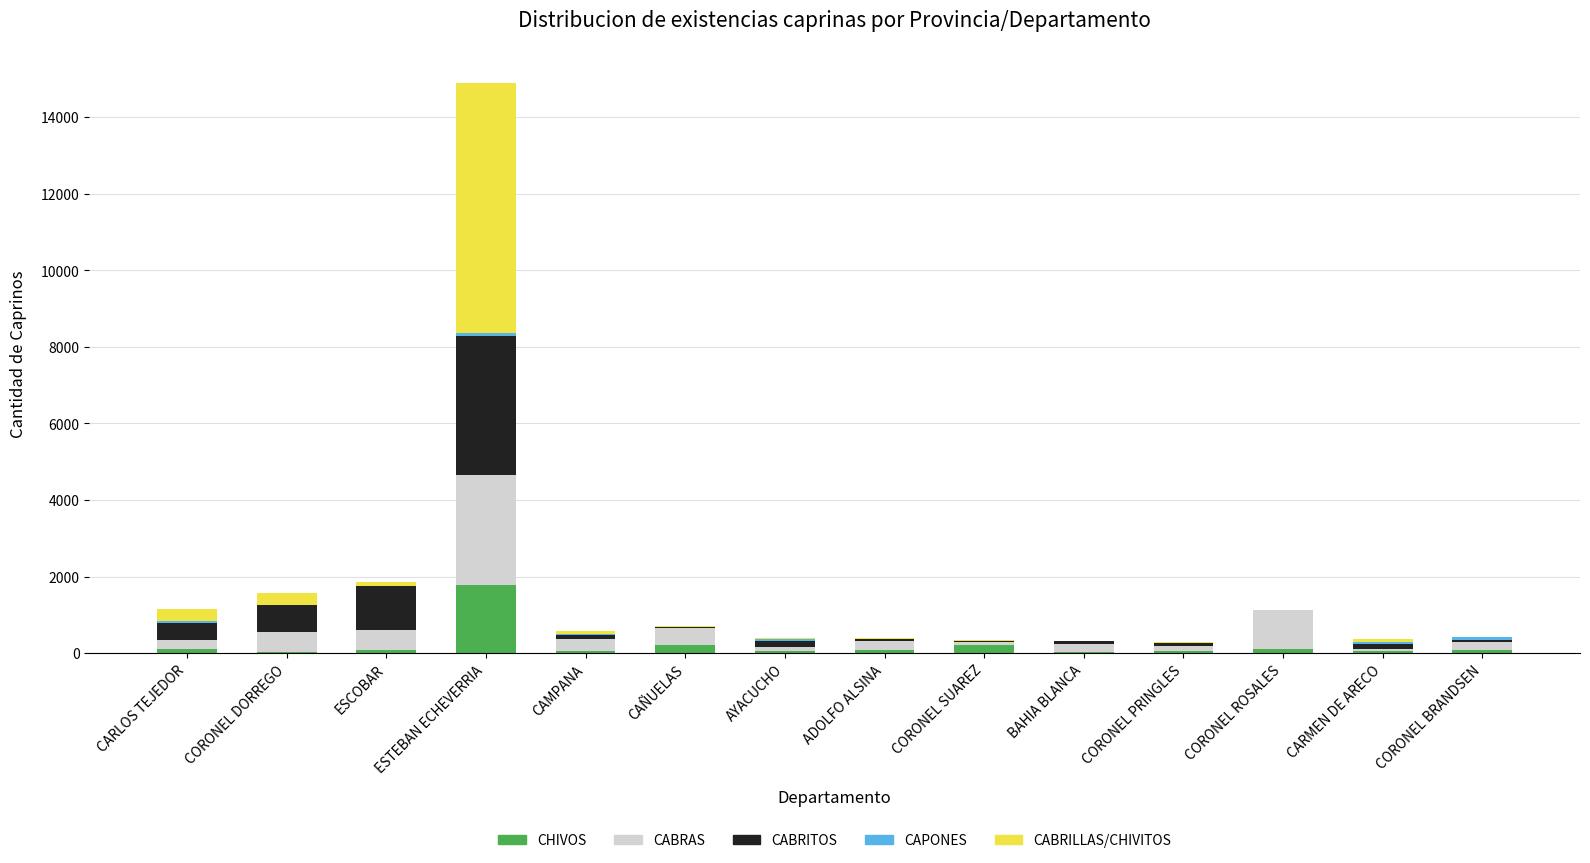

At which category is the sum across all series the highest?

ESTEBAN ECHEVERRIA